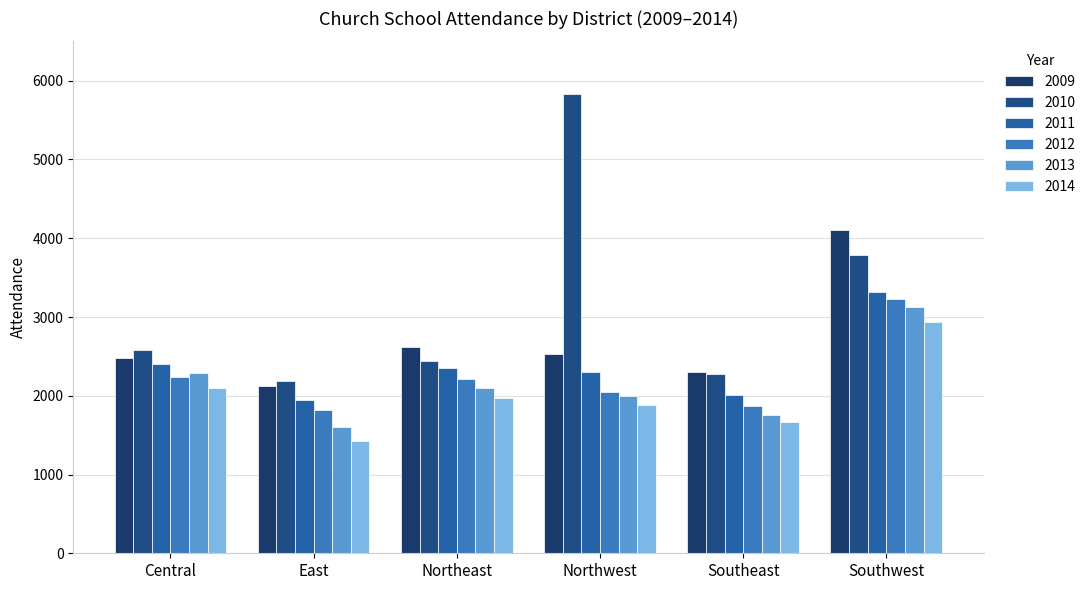

At how many categories does at least one series exceed 5589?

1